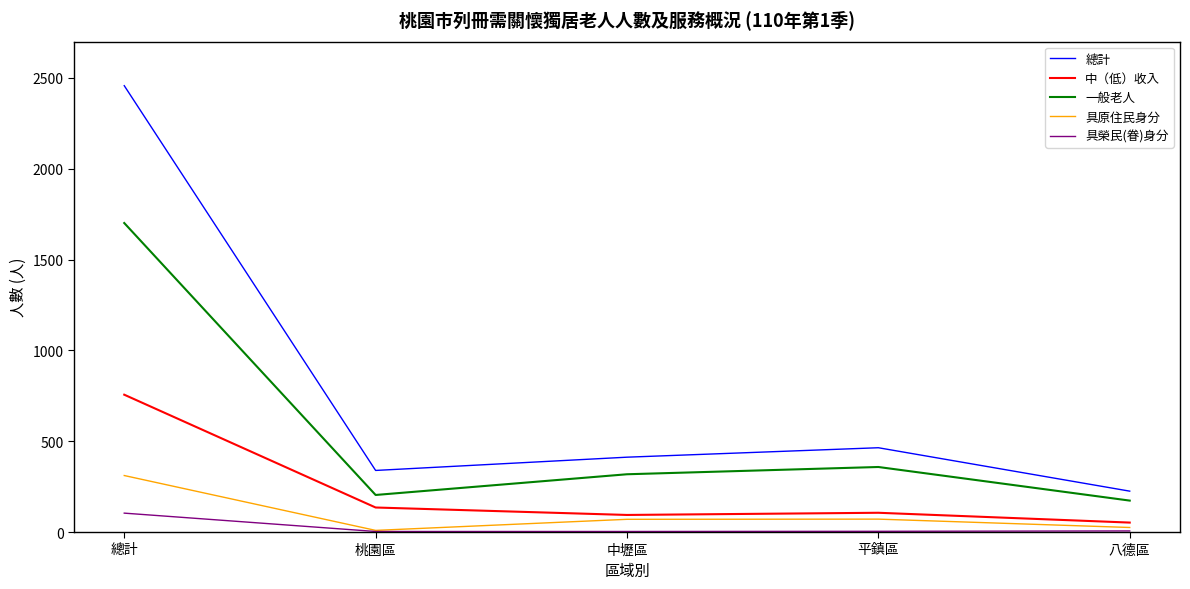

Is this an area chart (filled region under the line)?

No